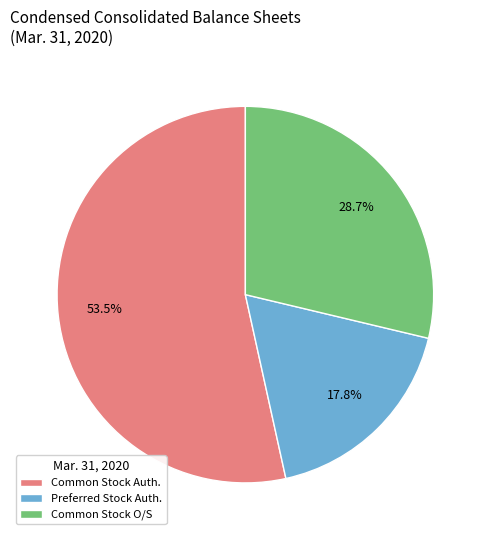

Is there any slice that represents more than half of the pie?

Yes